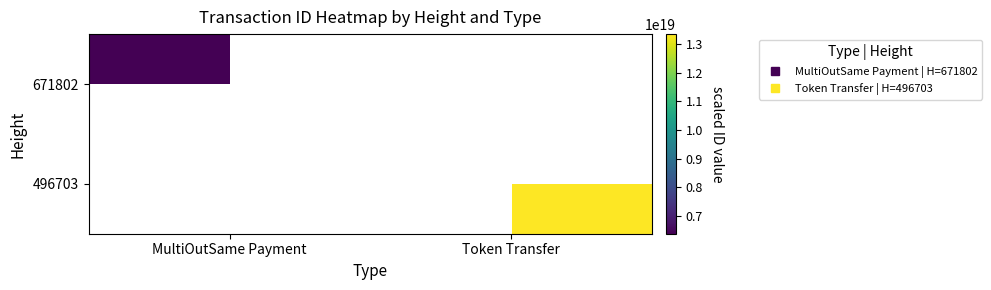

At how many categories does at least one series exceed 7473796777107358720?

1